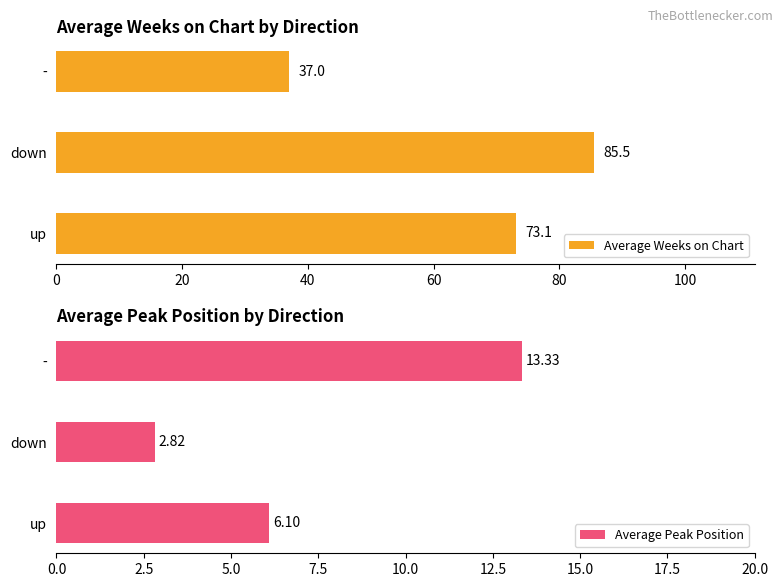

Which category has the highest value in the Average Peak Position series?

-